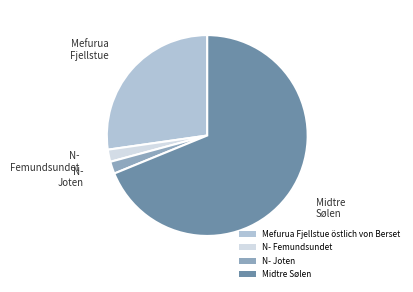

Which slice represents more than half of the pie?

Midtre Sølen